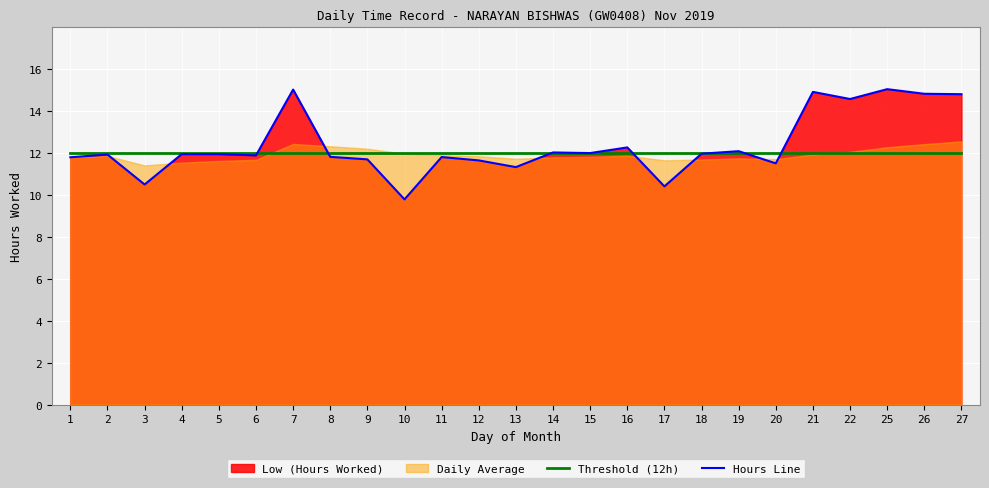

Between which two adjacent categories do Hours Line and Threshold (12h) first intersect?

6 and 7